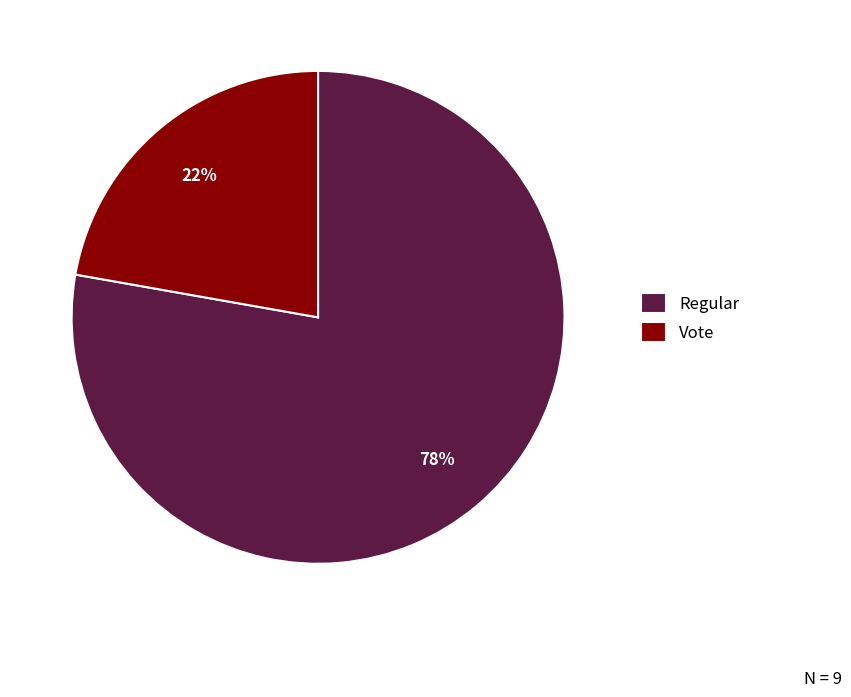

To the nearest percent, what is the difference between the largest and smallest slice percentages?

56%